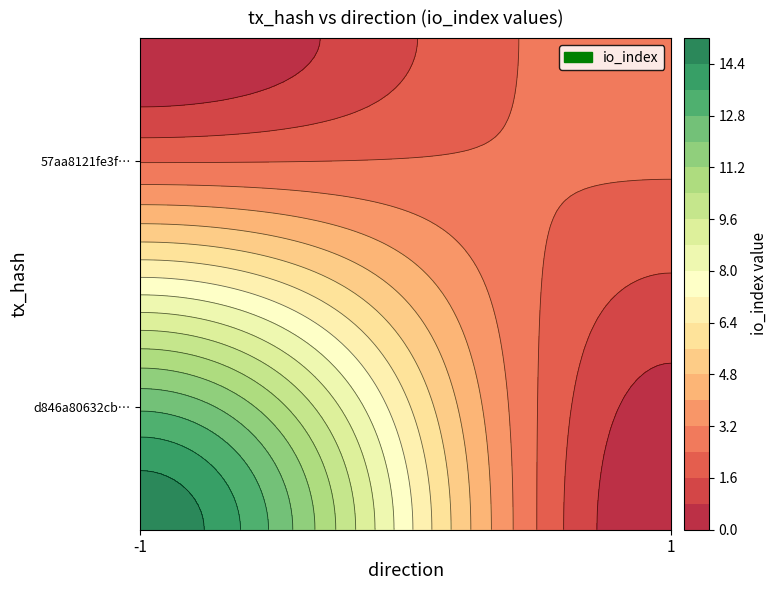

What is the total value across all series at io_index?

18